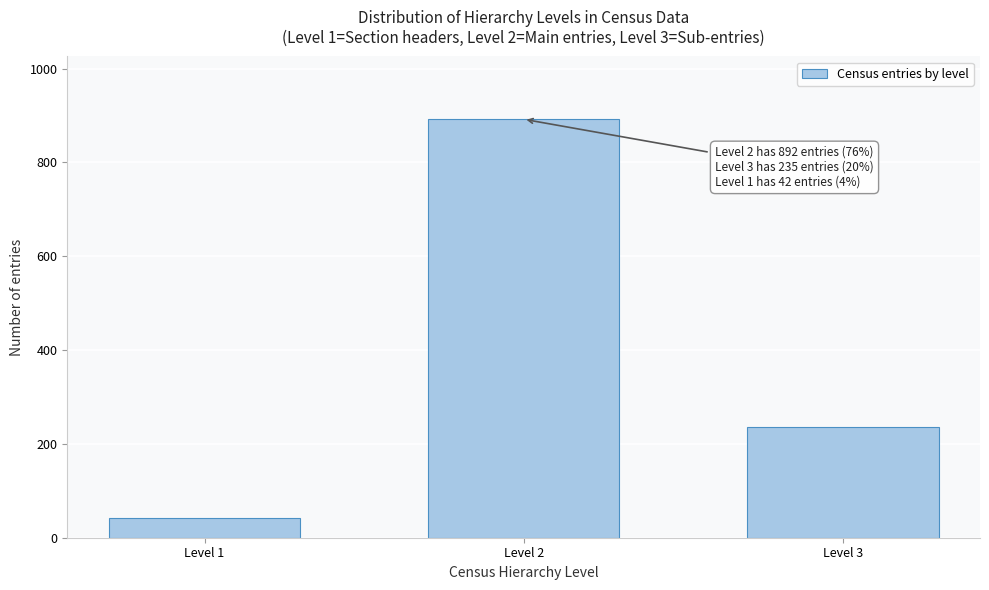

Reading left to right, transcribe all the data shown in this chart.

Level 1=42	Level 2=892	Level 3=235